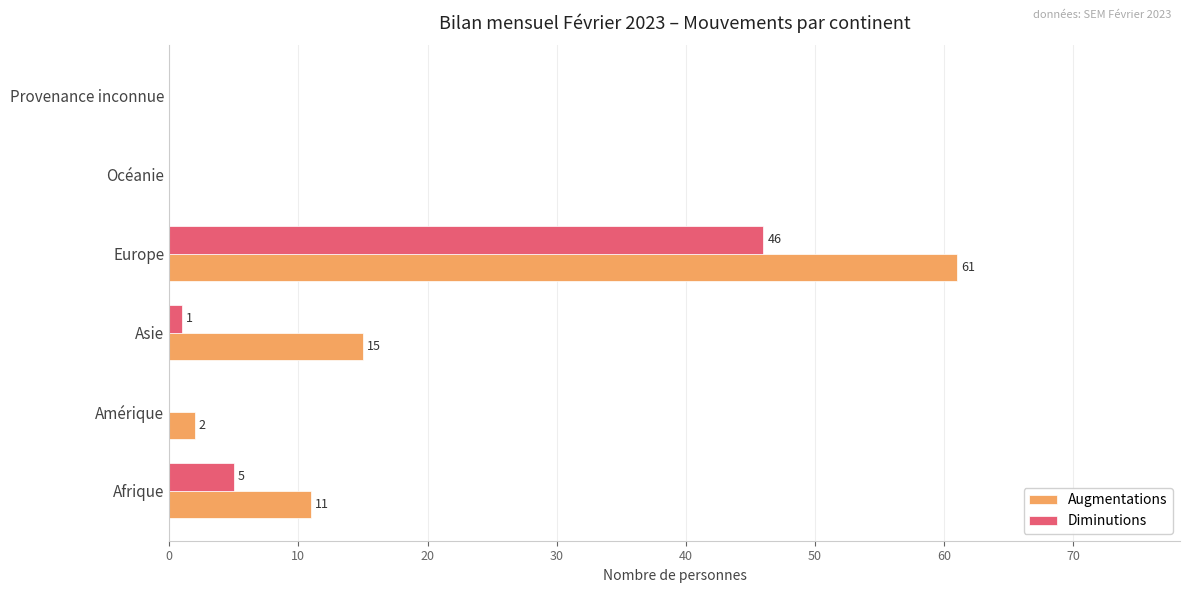

Which series has the largest total across all categories?

Augmentations